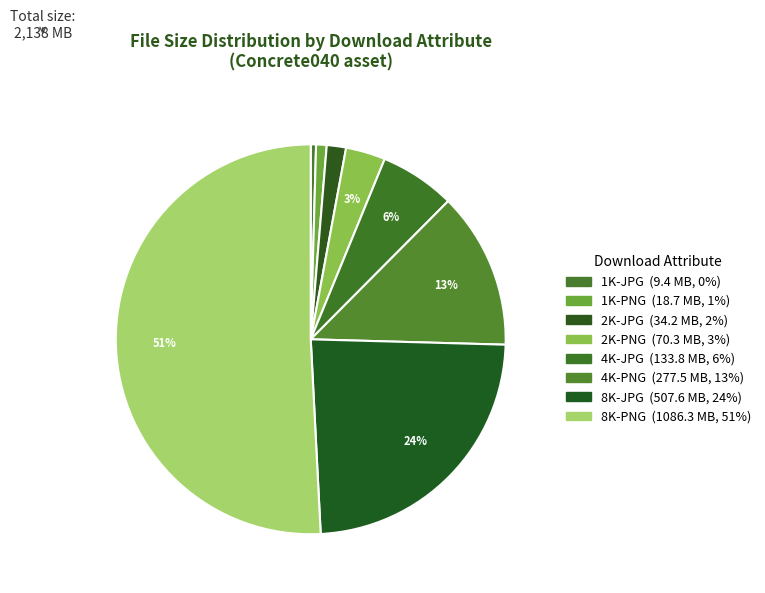

Is it true that 2K-JPG is 2% of the pie?

True